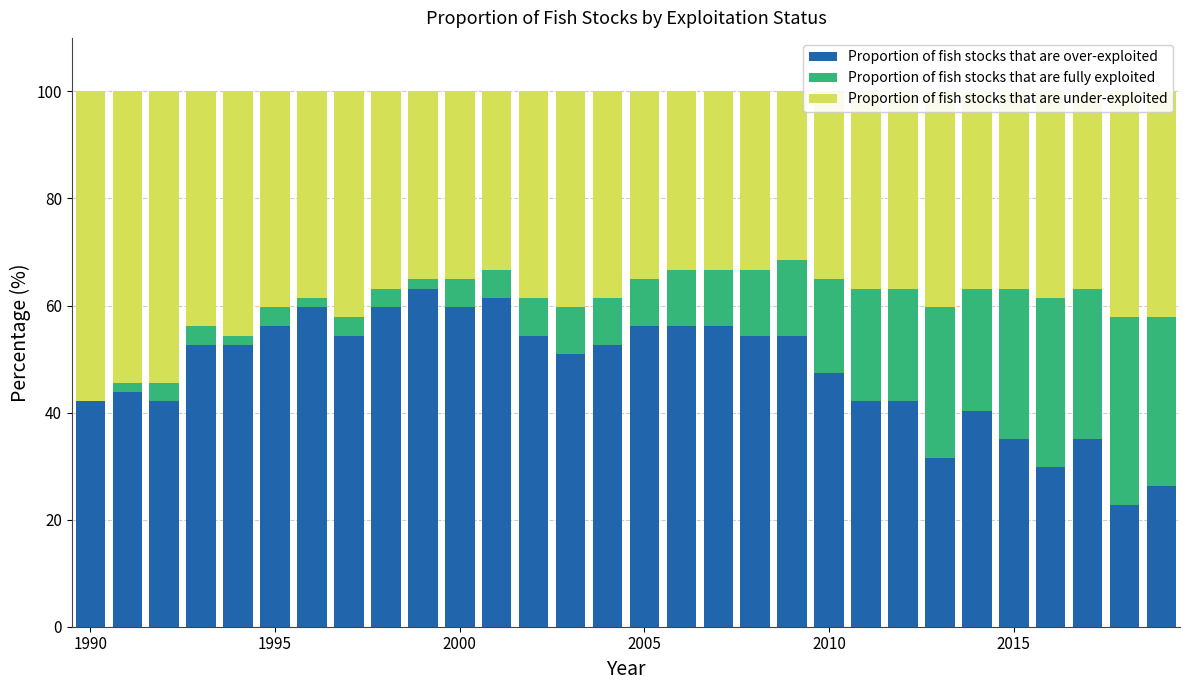

What is the maximum value for Proportion of fish stocks that are over-exploited?

63.2